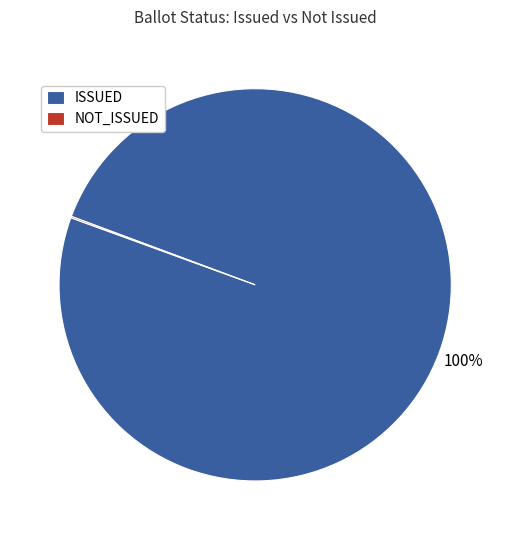

Which slice is the largest?

ISSUED